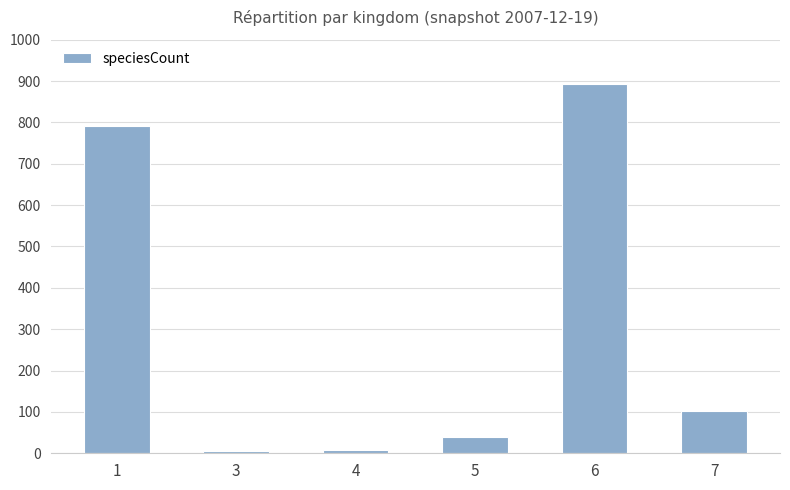

The chart shows a value of 792 at 1. True or false?

True